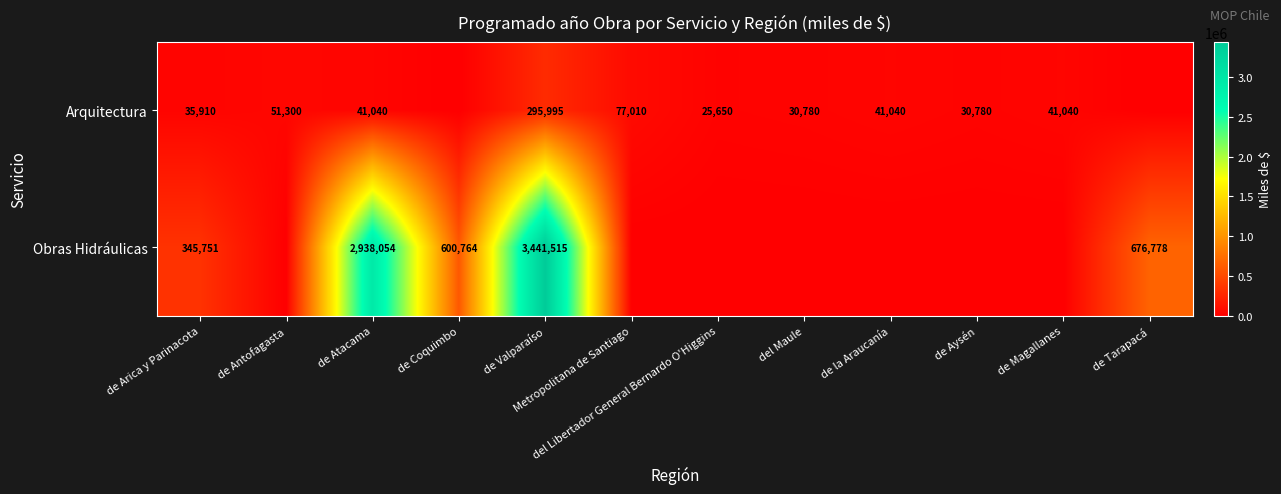

True or false: Obras Hidráulicas has a value of 4749483 at de Atacama.

False